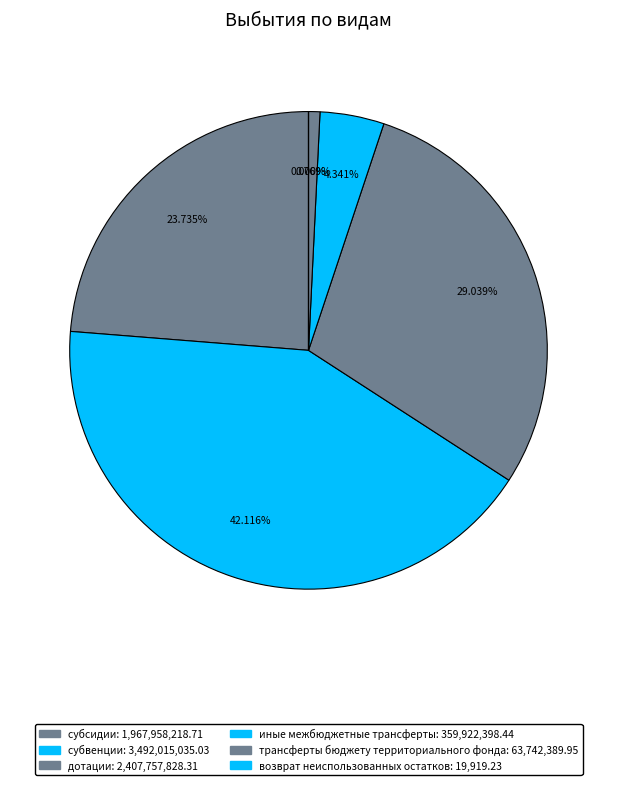

Which slice is the smallest?

возврат неиспользованных остатков